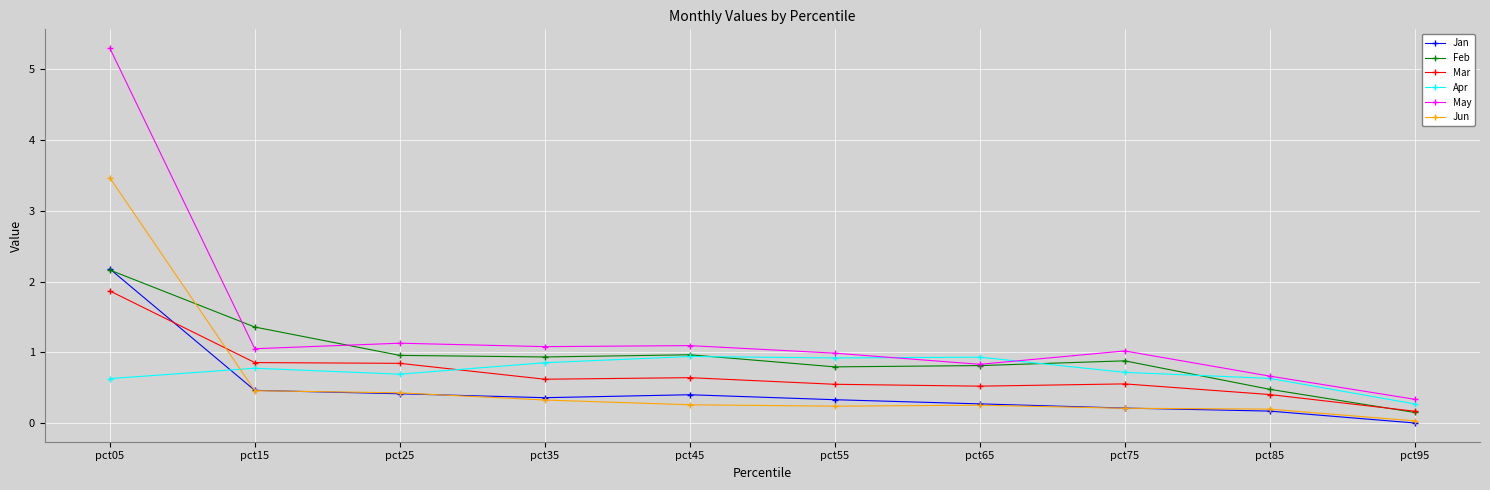

What is the total value across all series at pct65?

3.6